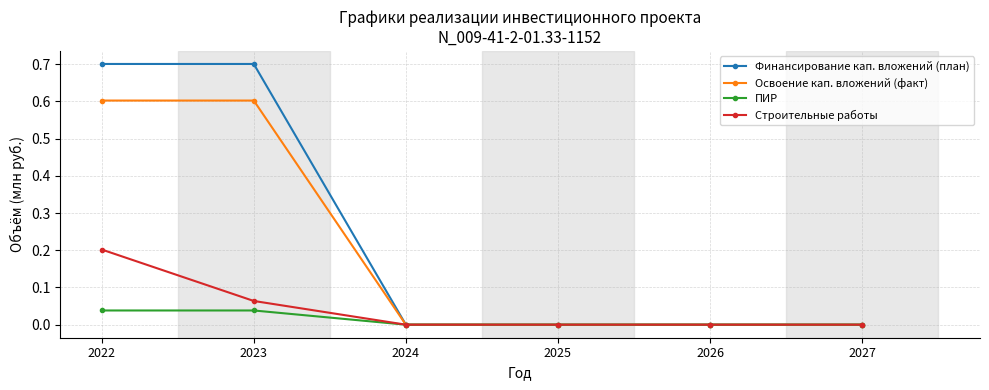

What is the sum of all Финансирование кап. вложений (план) values?

1.4